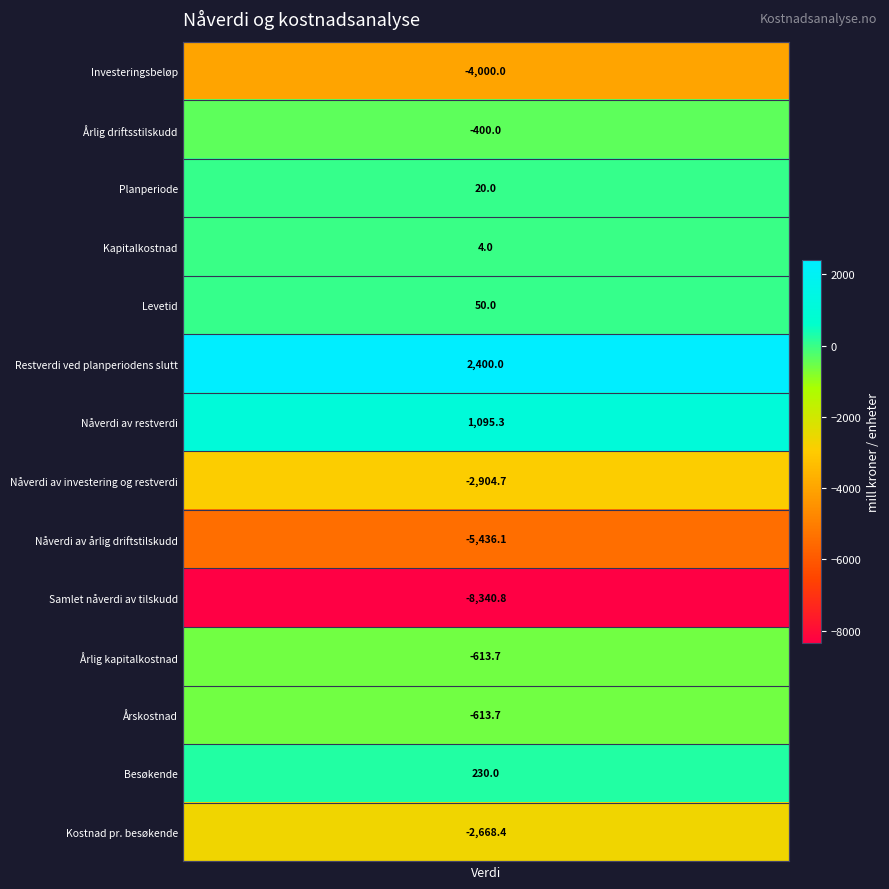

Where is the data nearest to the value -2970?

Nåverdi av investering og restverdi